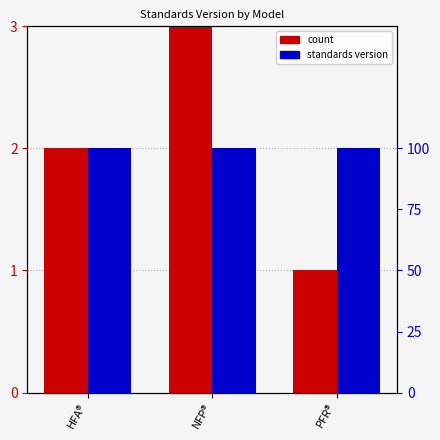

Reading right to left, list all the values displayed in this chart.

count: PFR®=1	NFP®=3	HFA®=2
standards version: PFR®=2	NFP®=2	HFA®=2